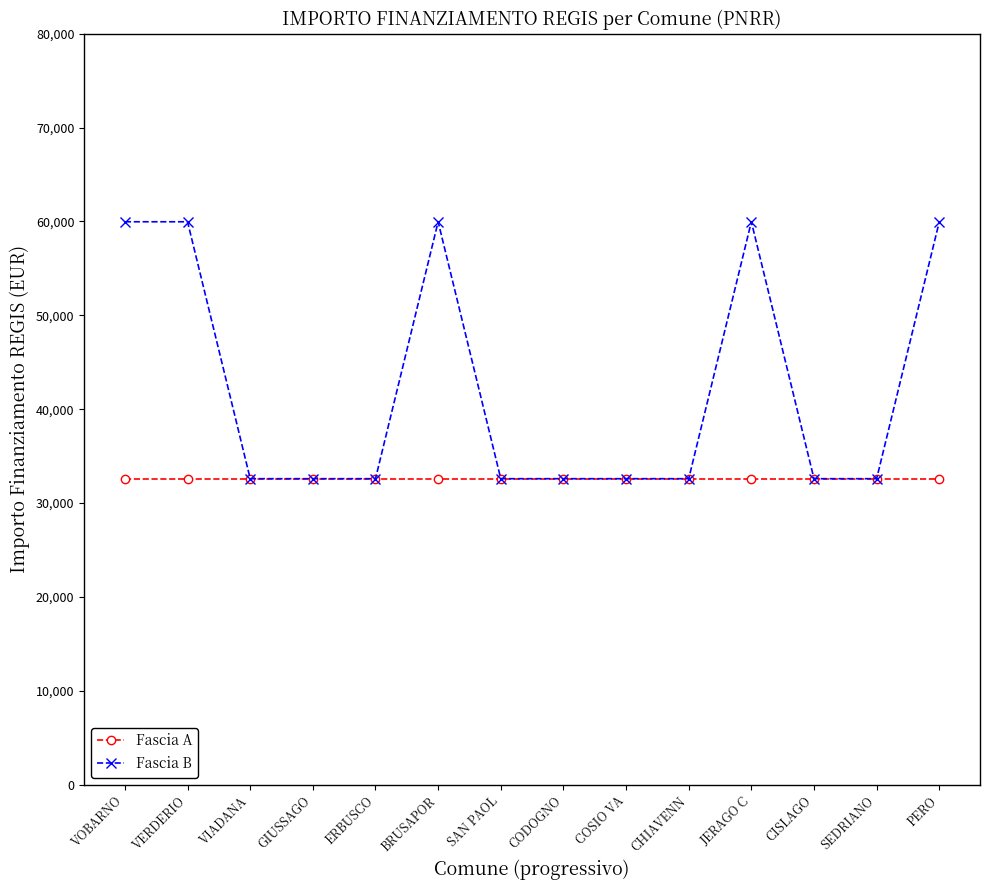

What is the maximum value for Fascia B?

59966